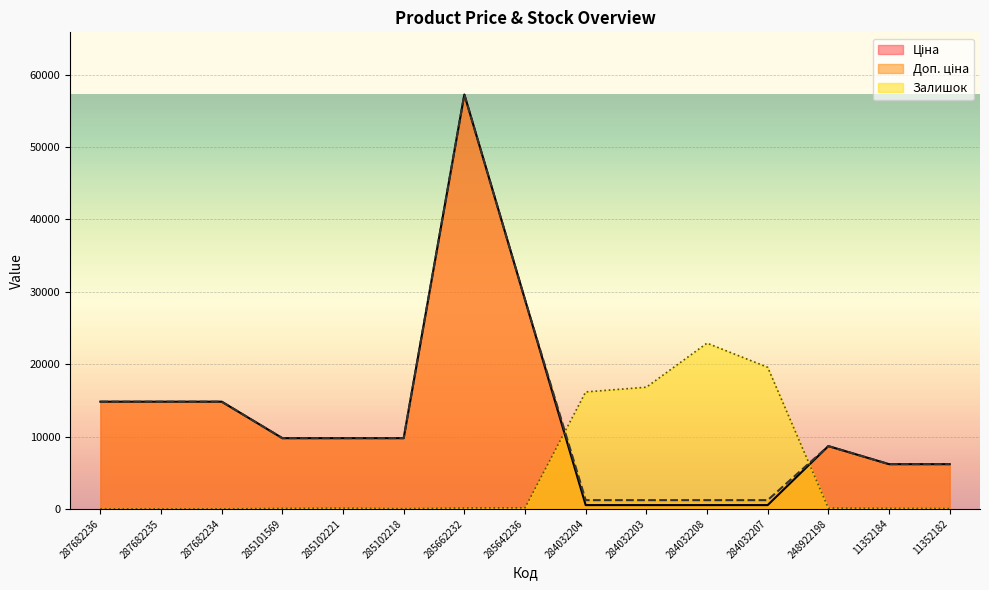

Which series has the largest total across all categories?

Доп. ціна